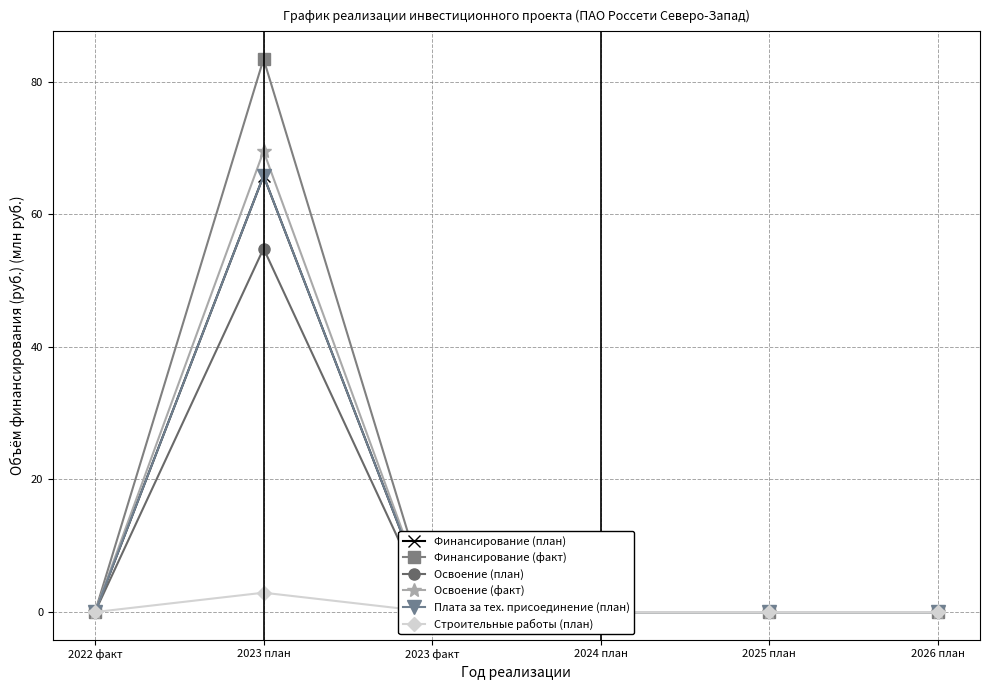

True or false: Финансирование (план) has more than 1 interior local peaks.

False